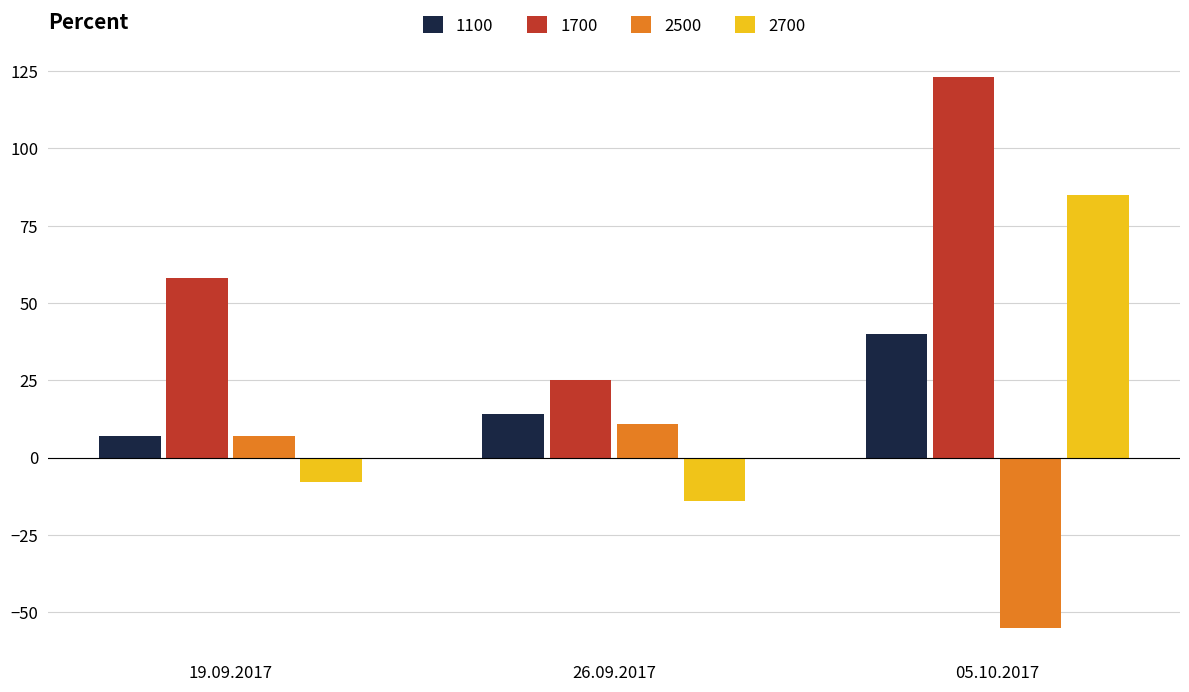

What is the label of the 3rd bar from the left?

05.10.2017